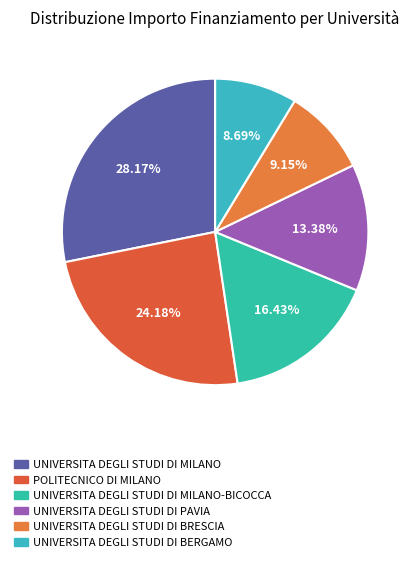

How many slices are in this pie chart?

6